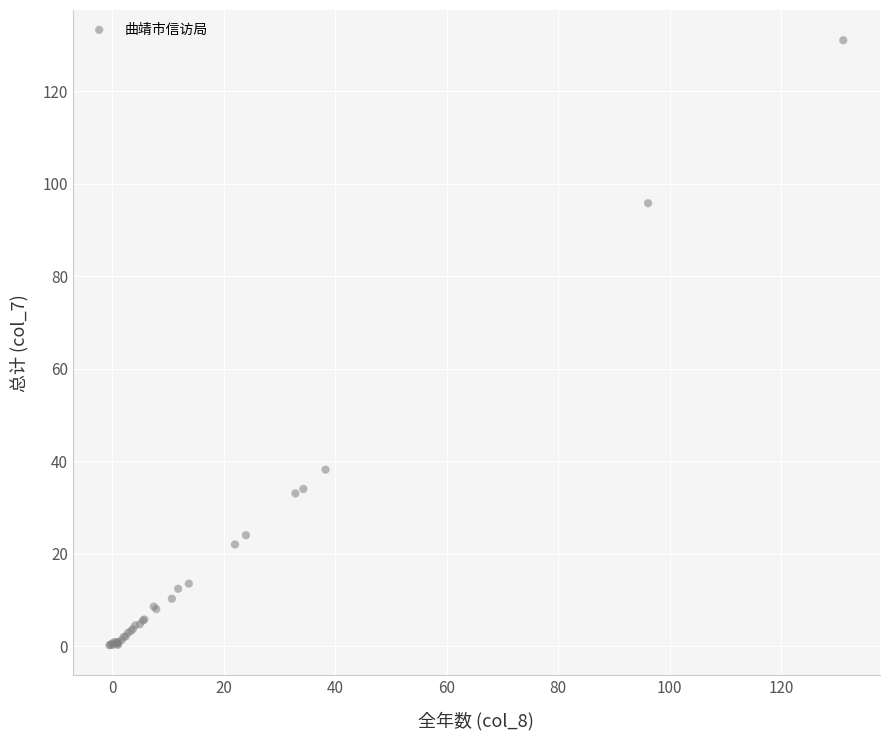

What Y value in the scatter plot is closest to 65?

38.2